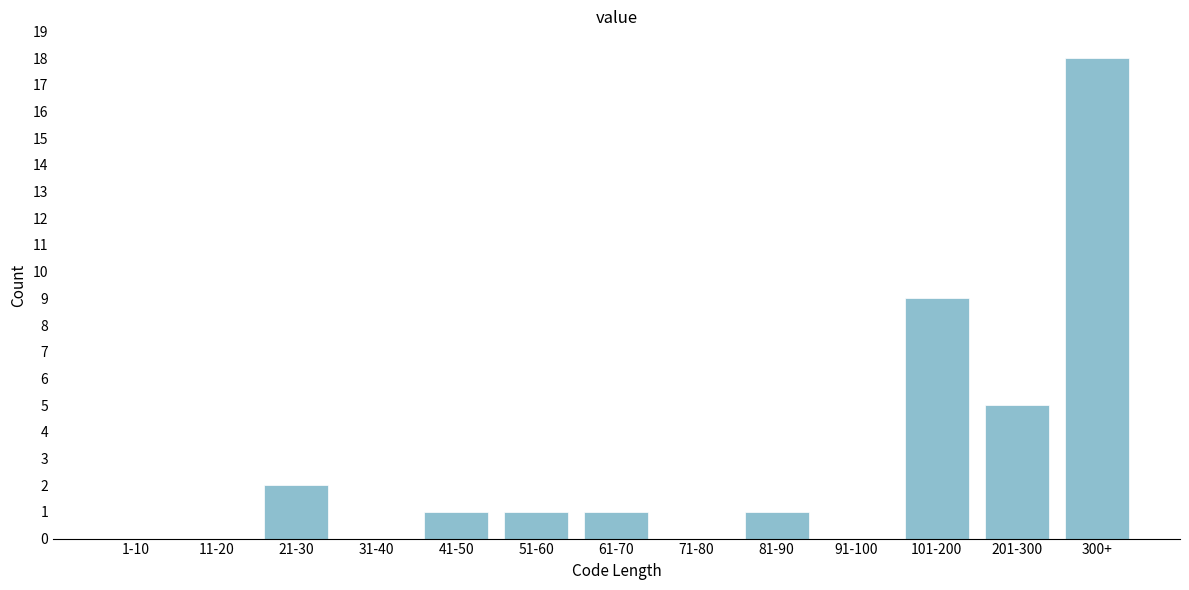

What is the sum of the values at 31-40 and 101-200?

9